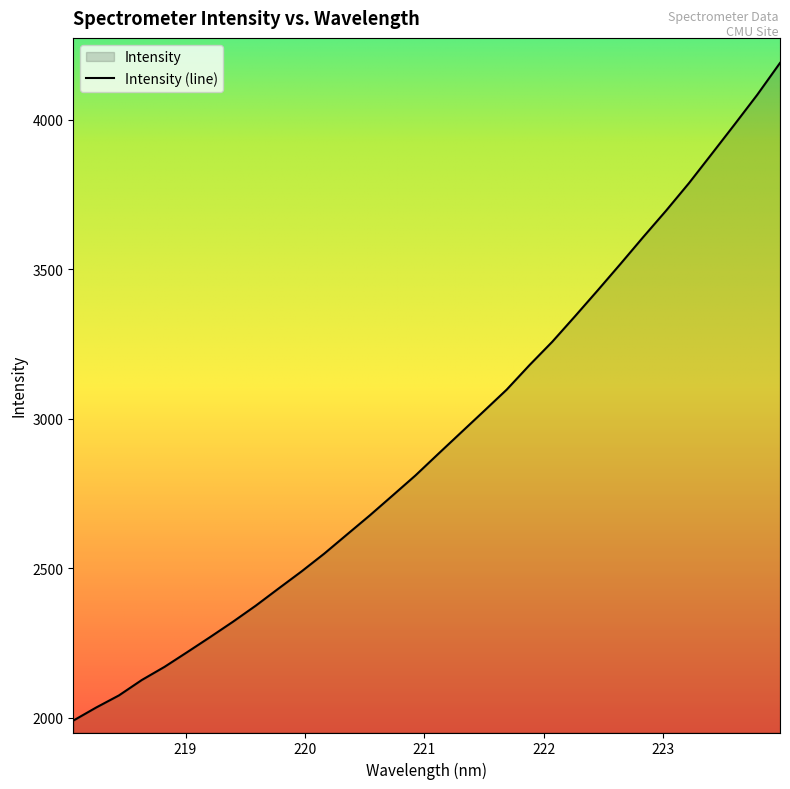

What is the smallest value displayed?

1989.7